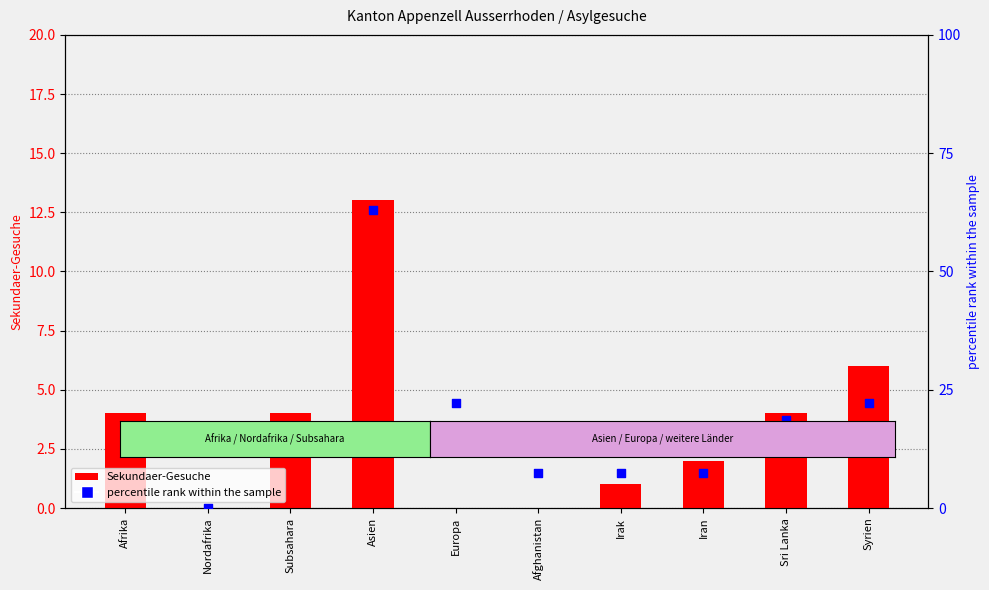

At how many categories does at least one series exceed 12?

6